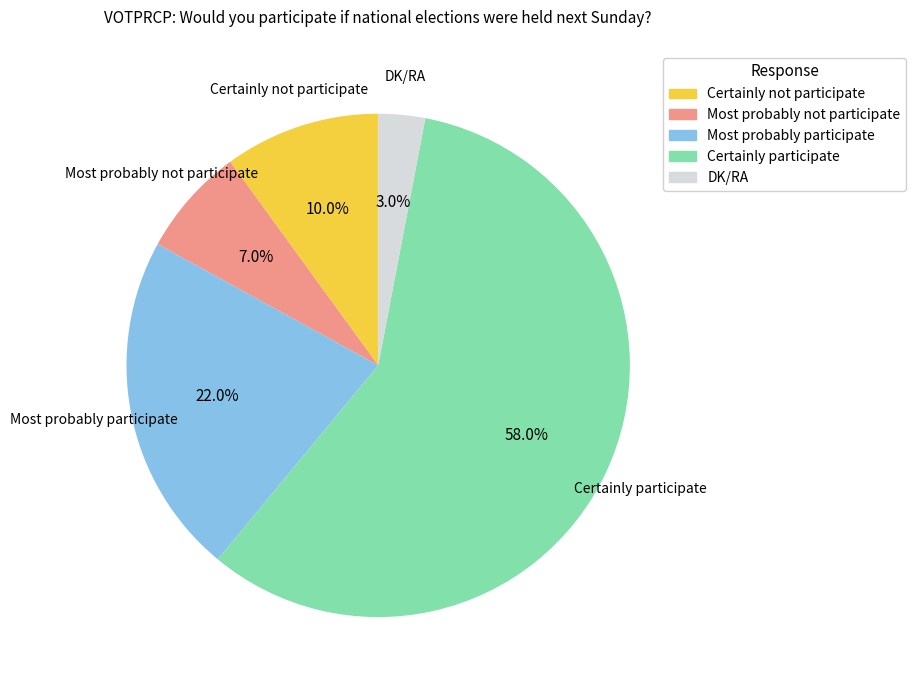

What is the ratio of the value at Certainly participate to the value at DK/RA?

19.3